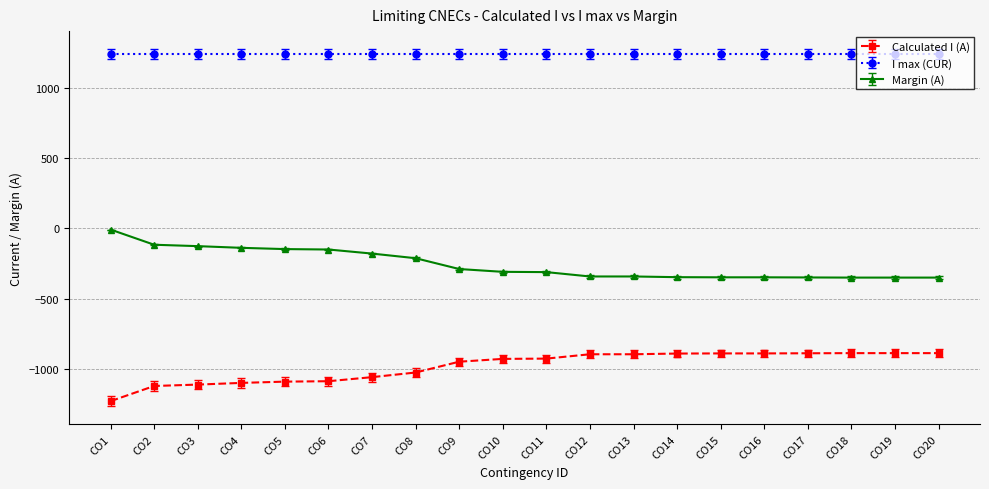

What is the minimum value shown in the chart?

-1231